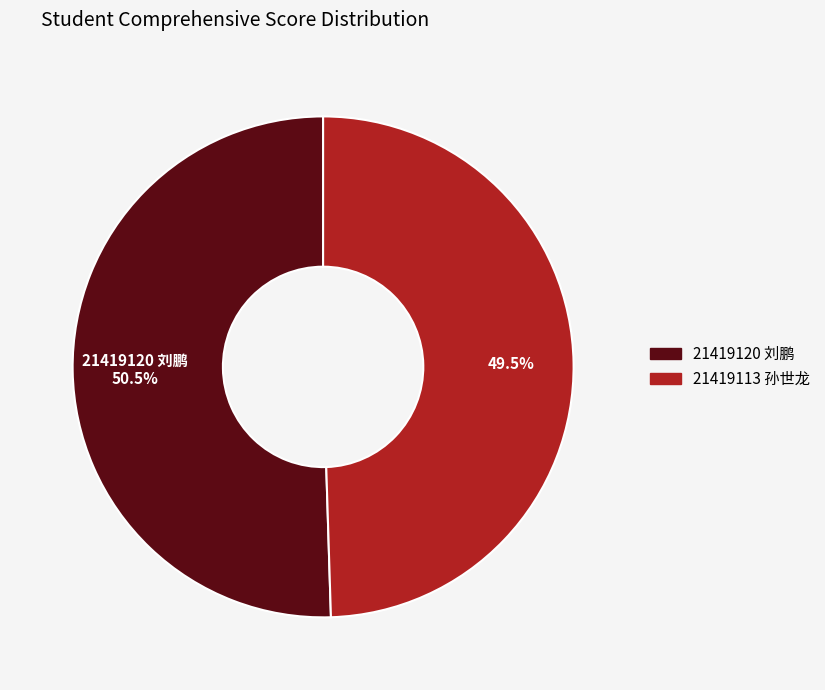

To the nearest percent, what is the difference between the largest and smallest slice percentages?

1%